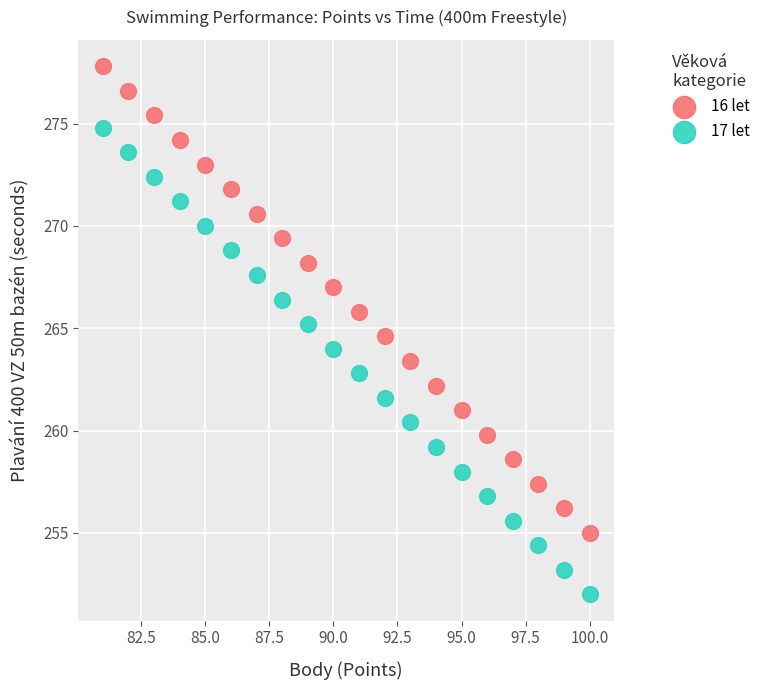

Across all data points, what is the range of X values (max minus min)?

19.0